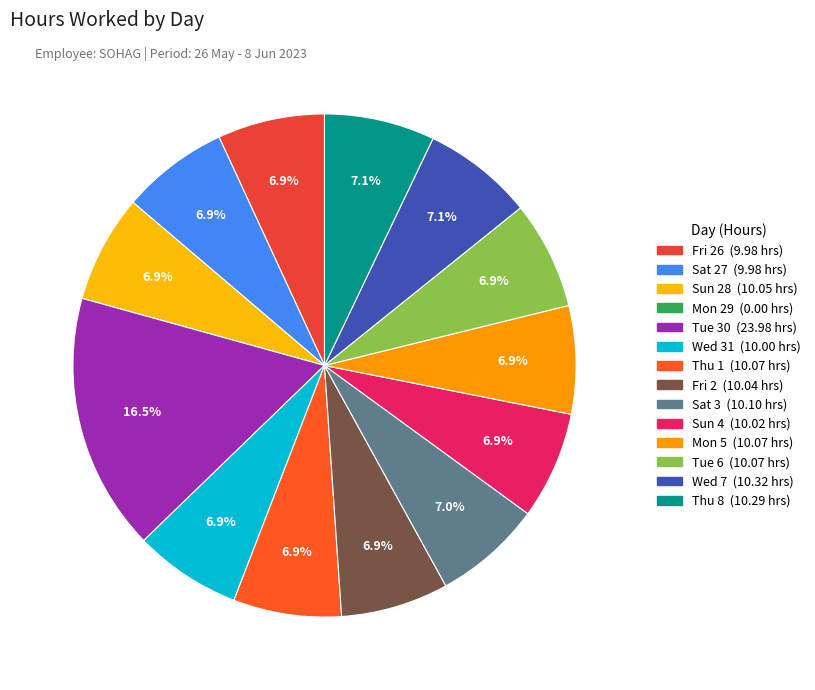

What is the largest slice in the pie chart?

Tue 30